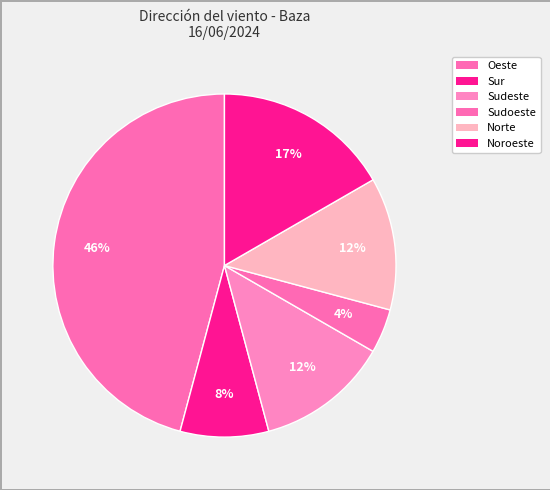

How many segments does this pie chart have?

6